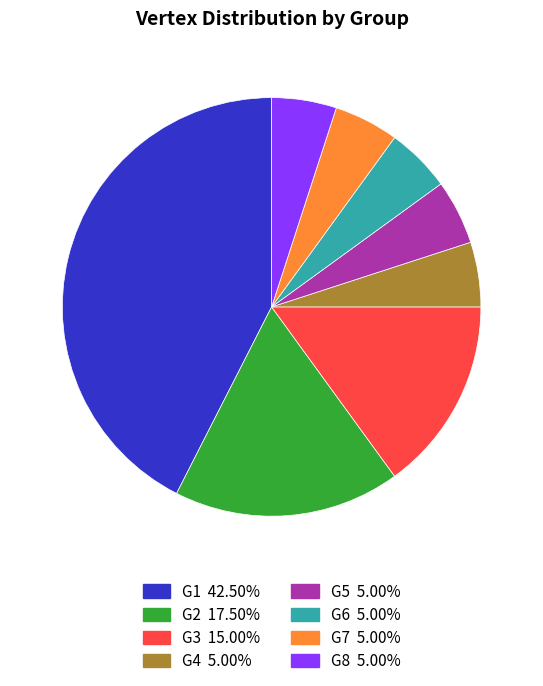

Which category has the biggest portion of the pie?

G1